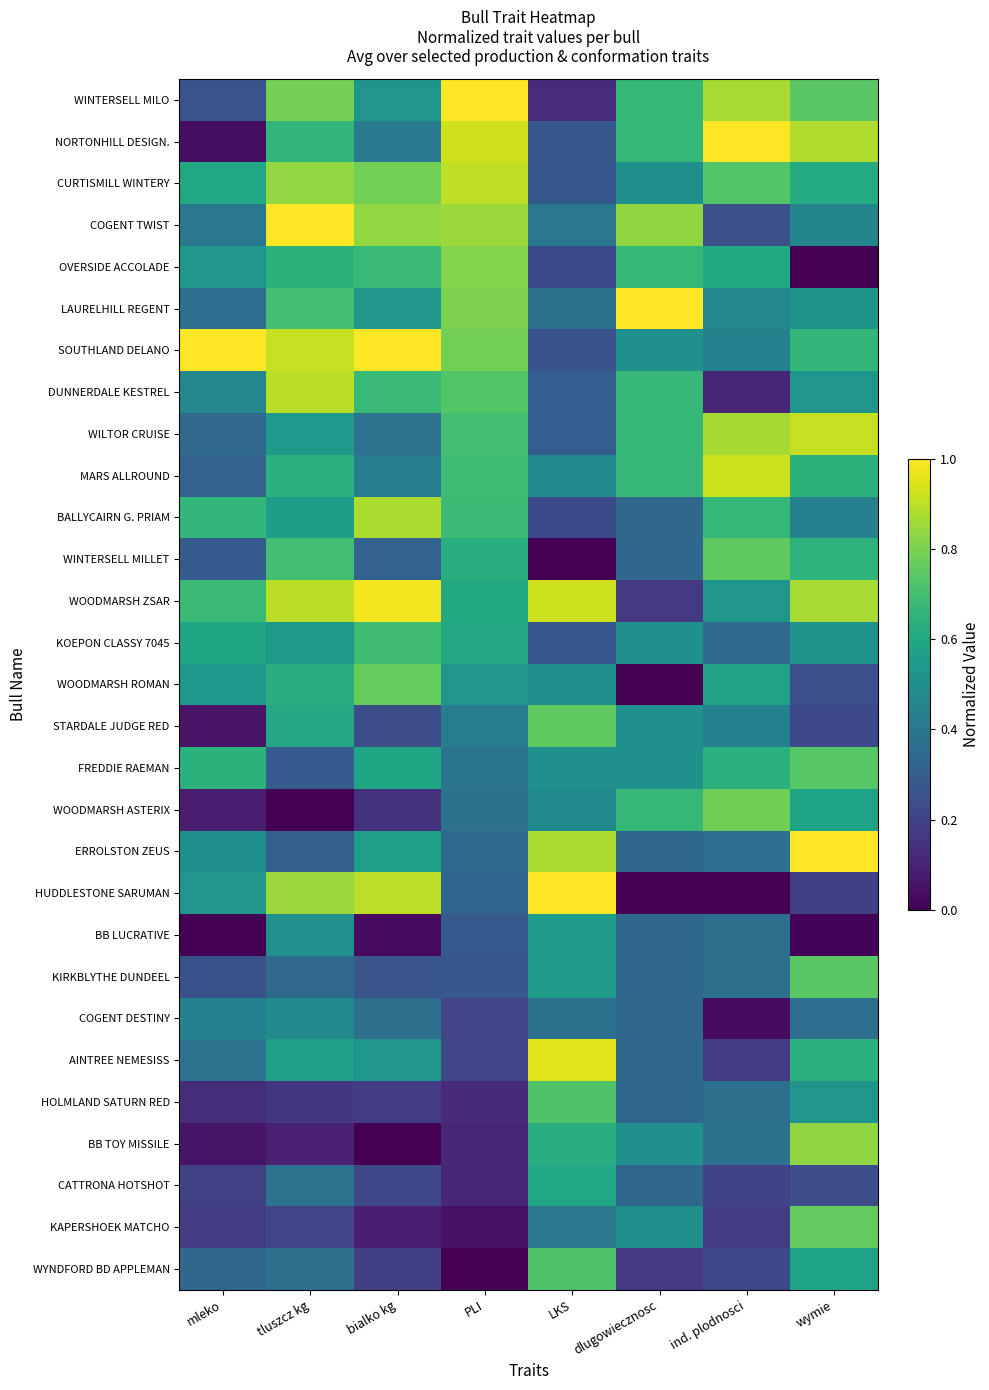

What is the spread (max minus min) of values at mleko?

1.0